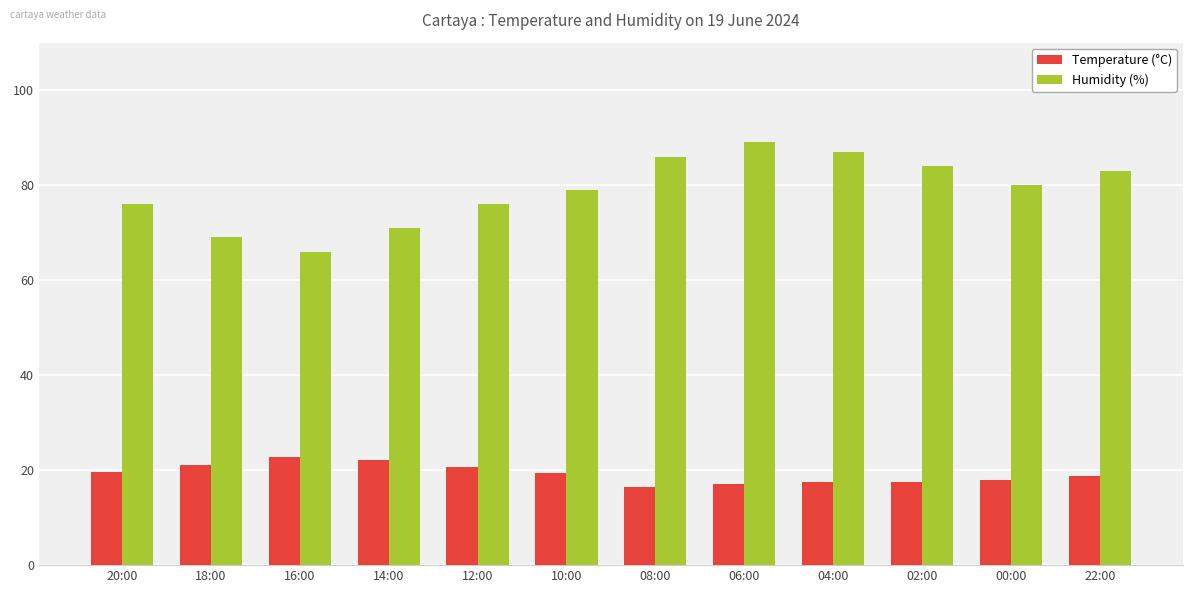

List the series in order of their peak value, highest first.

Humidity (%), Temperature (°C)